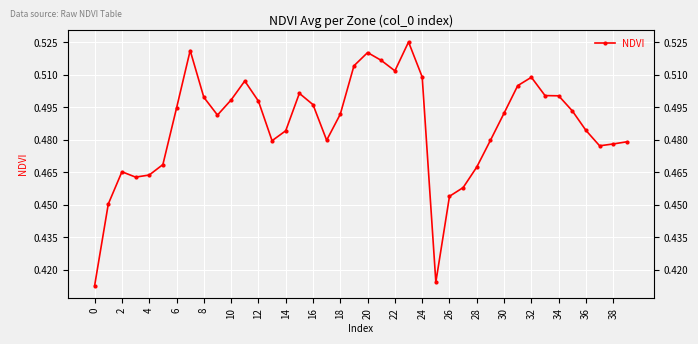

Count the values in the range 0 to 1.

40